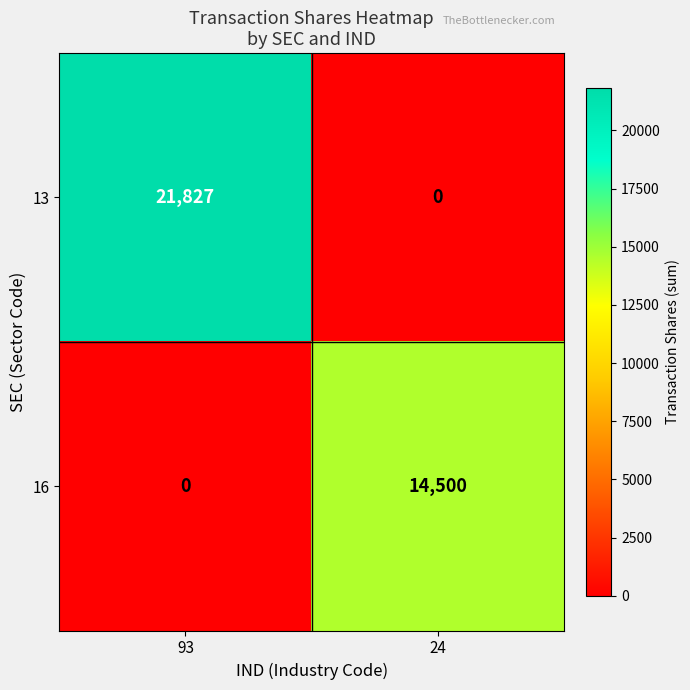

Which series has the largest total across all categories?

13